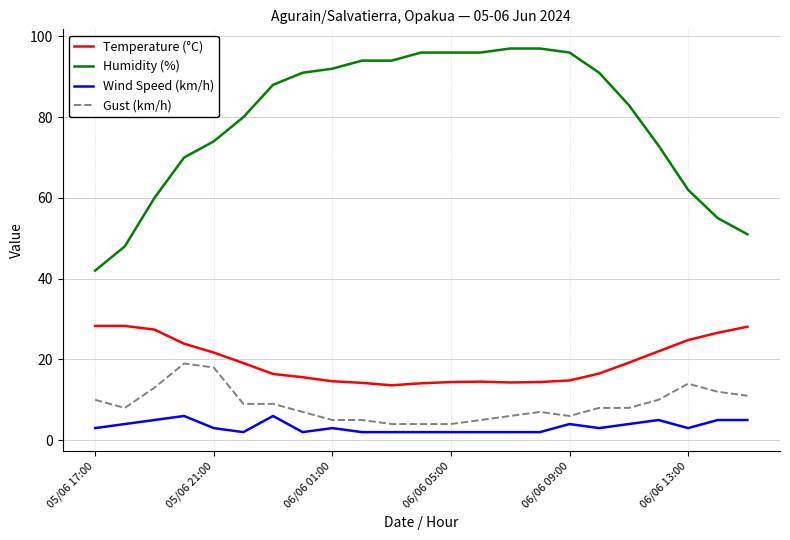

What is the difference between the maximum and minimum values in the Wind Speed (km/h) series?

4.0